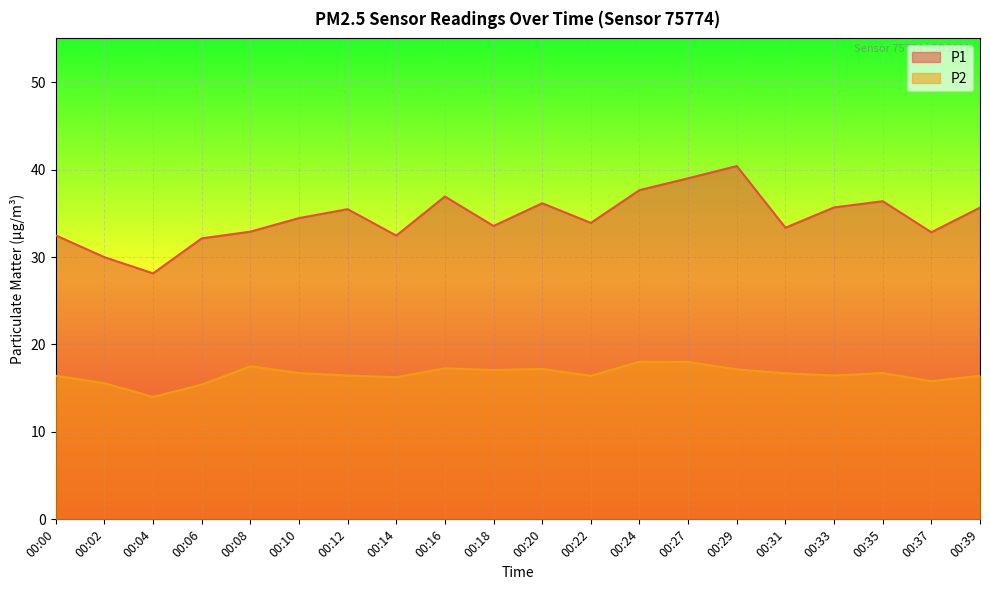

How many values in the P2 series exceed 16?

16